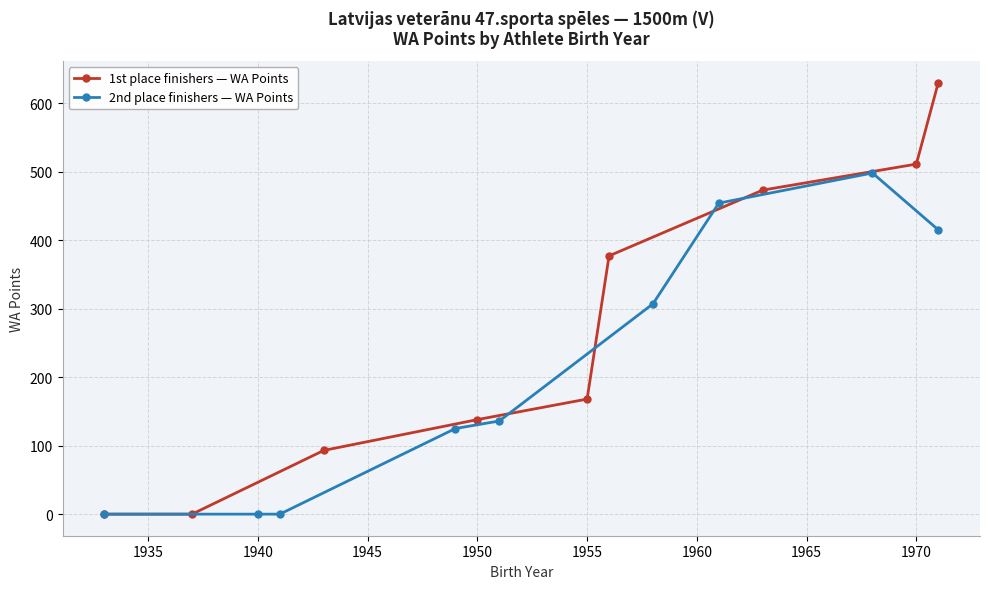

True or false: 2nd place finishers — WA Points has more than 0 interior local peaks.

True